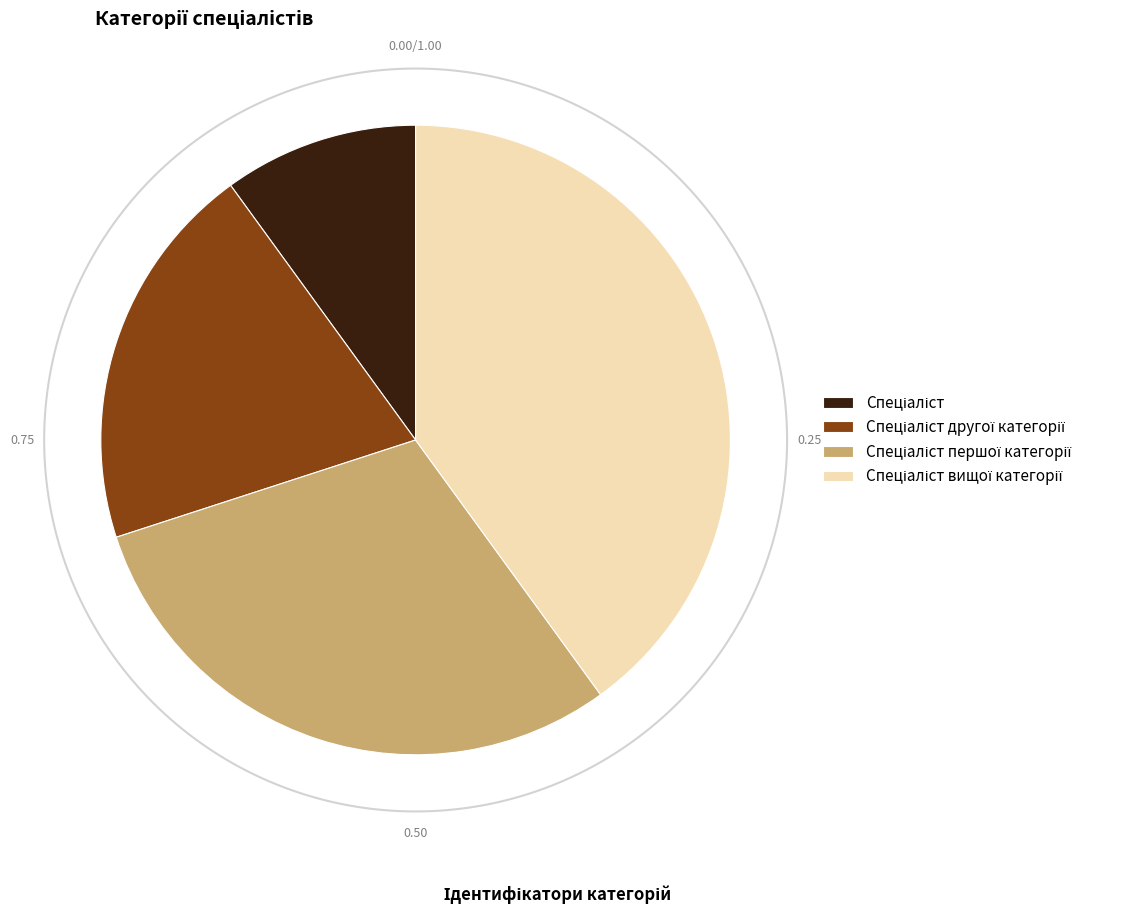

What is the total percentage of Спеціаліст вищої категорії and Спеціаліст першої категорії?

70.0%